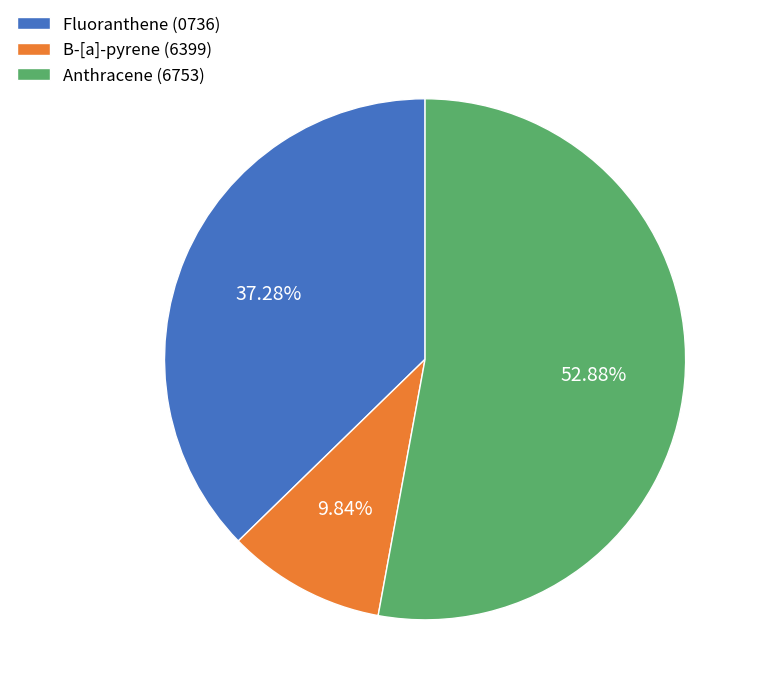

To the nearest percent, what percentage of the pie is Anthracene (6753)?

53%